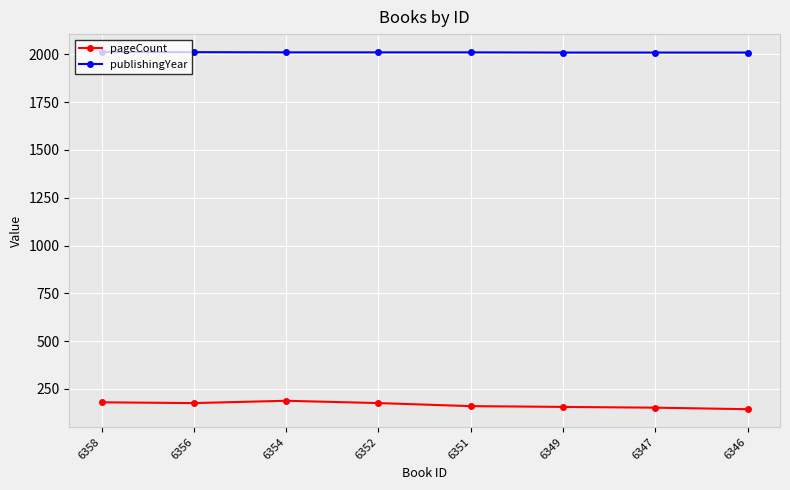

What is the difference between the maximum and minimum values in the publishingYear series?

3